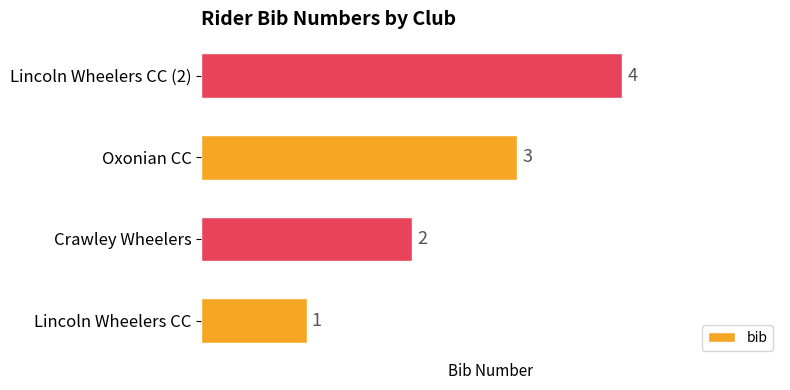

The value at Lincoln Wheelers CC (2) is 5. True or false?

False